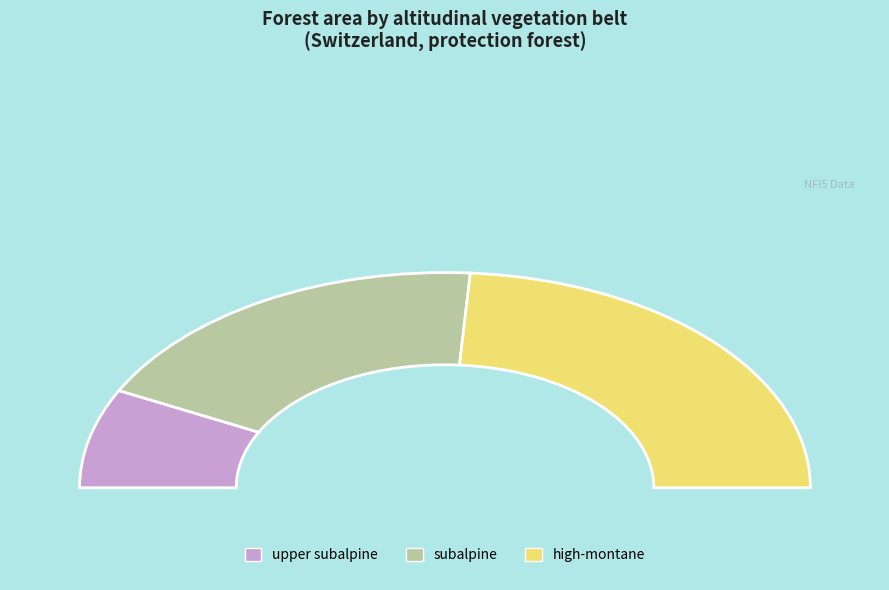

The other slice represents 36% of the pie. True or false?

False